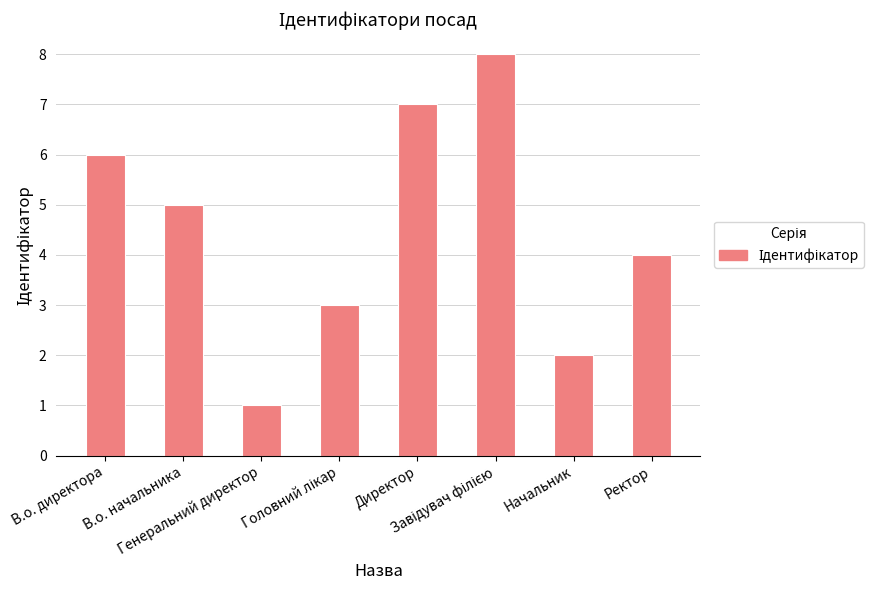

What is the sum of all values?

36